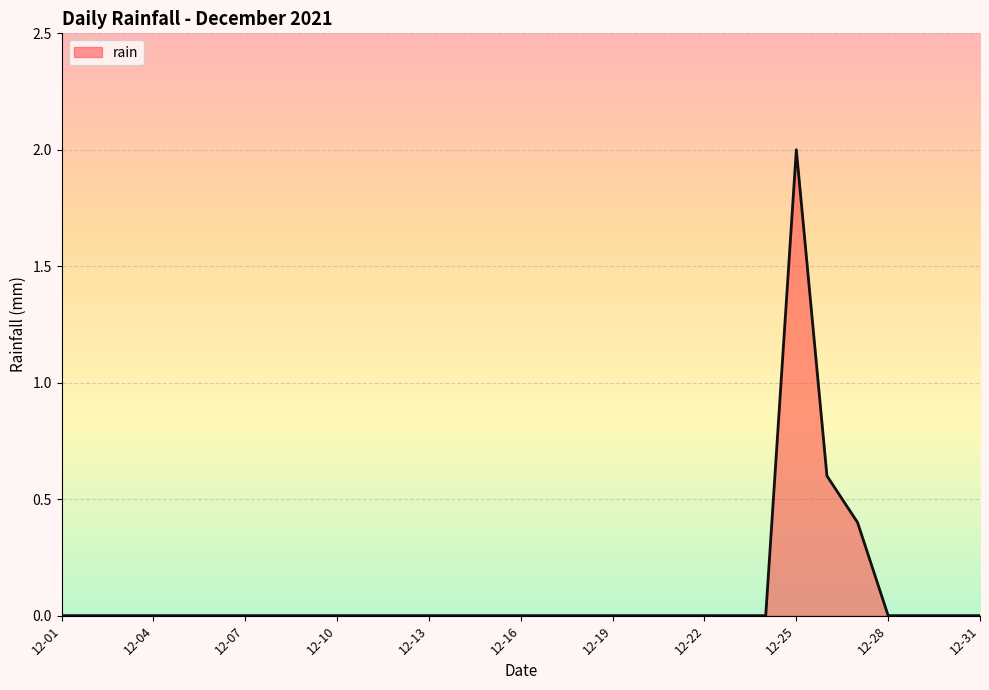

What is the maximum value shown in the chart?

2.0